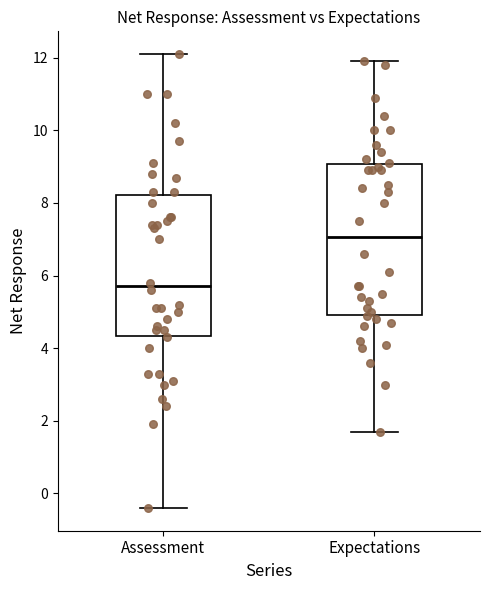

Which box's median line is the lowest?

Assessment